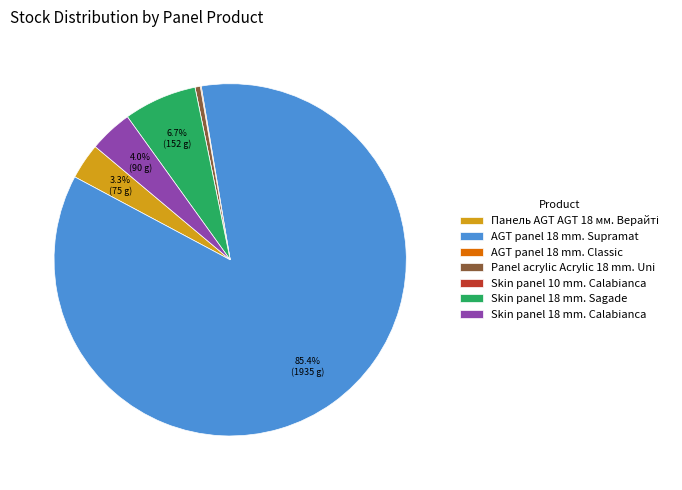

Which slice is the largest?

AGT panel 18 mm. Supramat